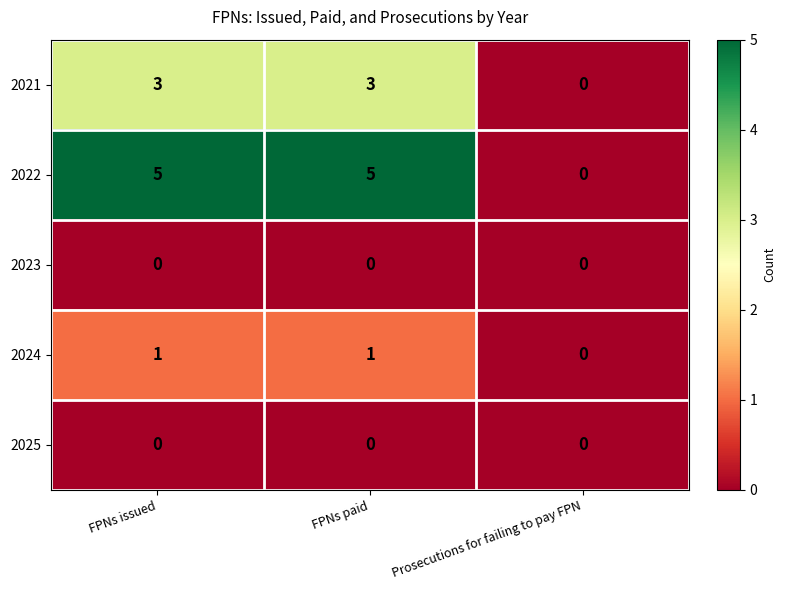

Reading left to right, list all the values displayed in this chart.

2021: FPNs issued=3	FPNs paid=3	Prosecutions for failing to pay FPN=0
2022: FPNs issued=5	FPNs paid=5	Prosecutions for failing to pay FPN=0
2023: FPNs issued=0	FPNs paid=0	Prosecutions for failing to pay FPN=0
2024: FPNs issued=1	FPNs paid=1	Prosecutions for failing to pay FPN=0
2025: FPNs issued=0	FPNs paid=0	Prosecutions for failing to pay FPN=0